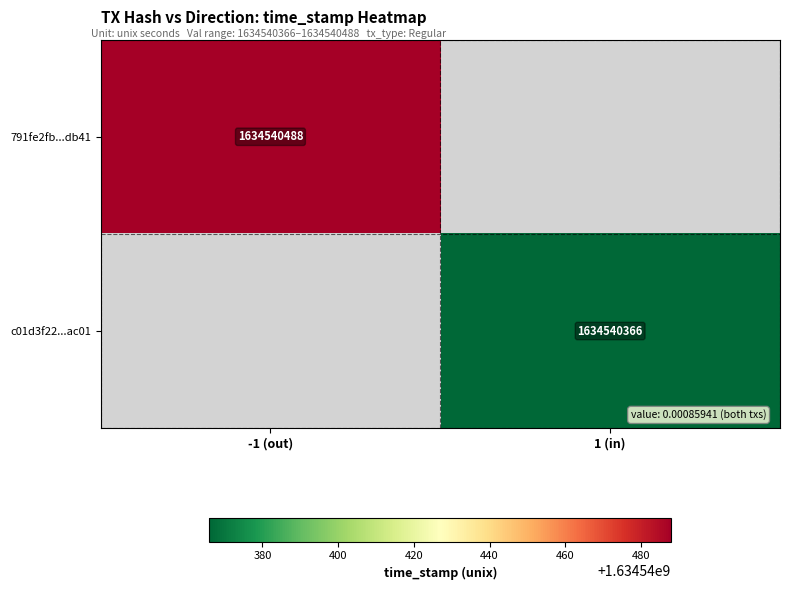

Rank the series by their average value, from lowest to highest.

c01d3f22cdb4adf259aa8ca1fd51240d20cac01, 791fe2fb595bbbe8dc1cd10b9ba6520c005db41